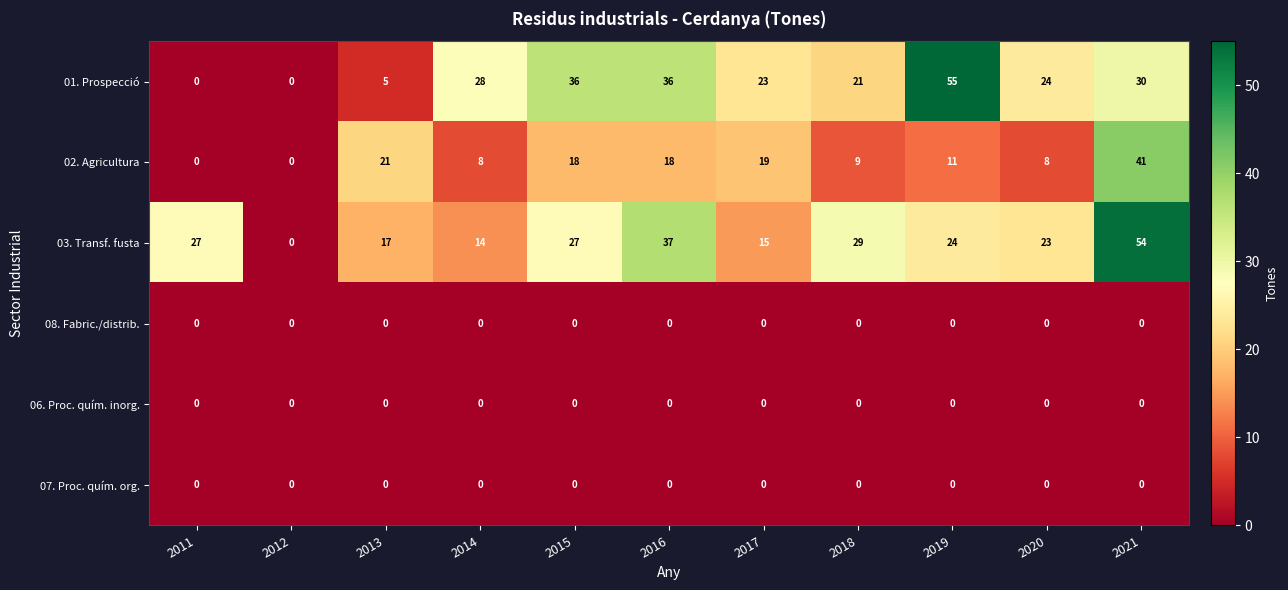

What is the difference between the maximum and minimum values in the 03. Transf. fusta series?

54